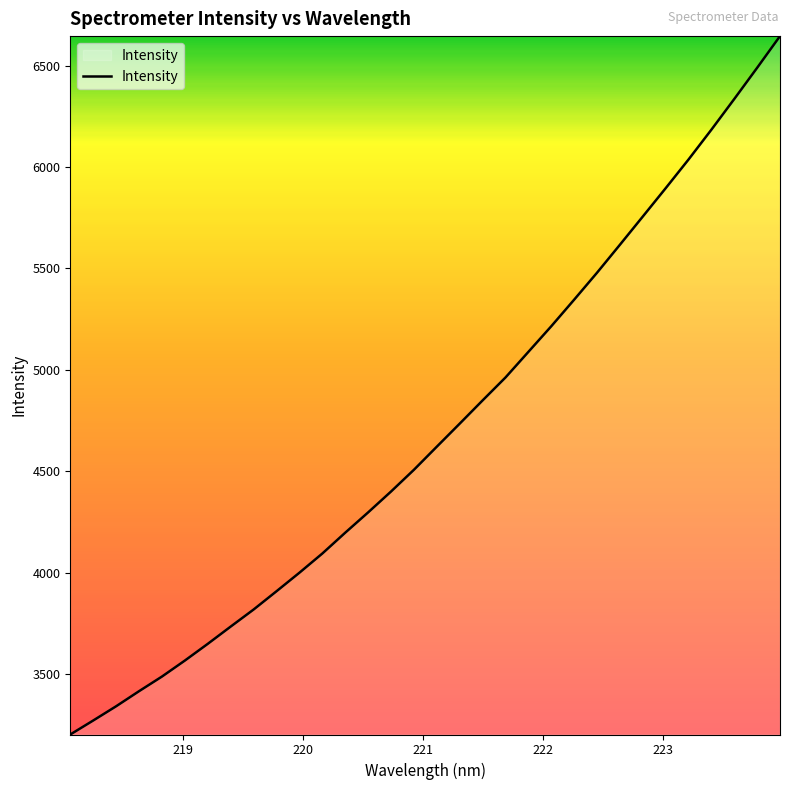

How many categories are shown in the chart?

32